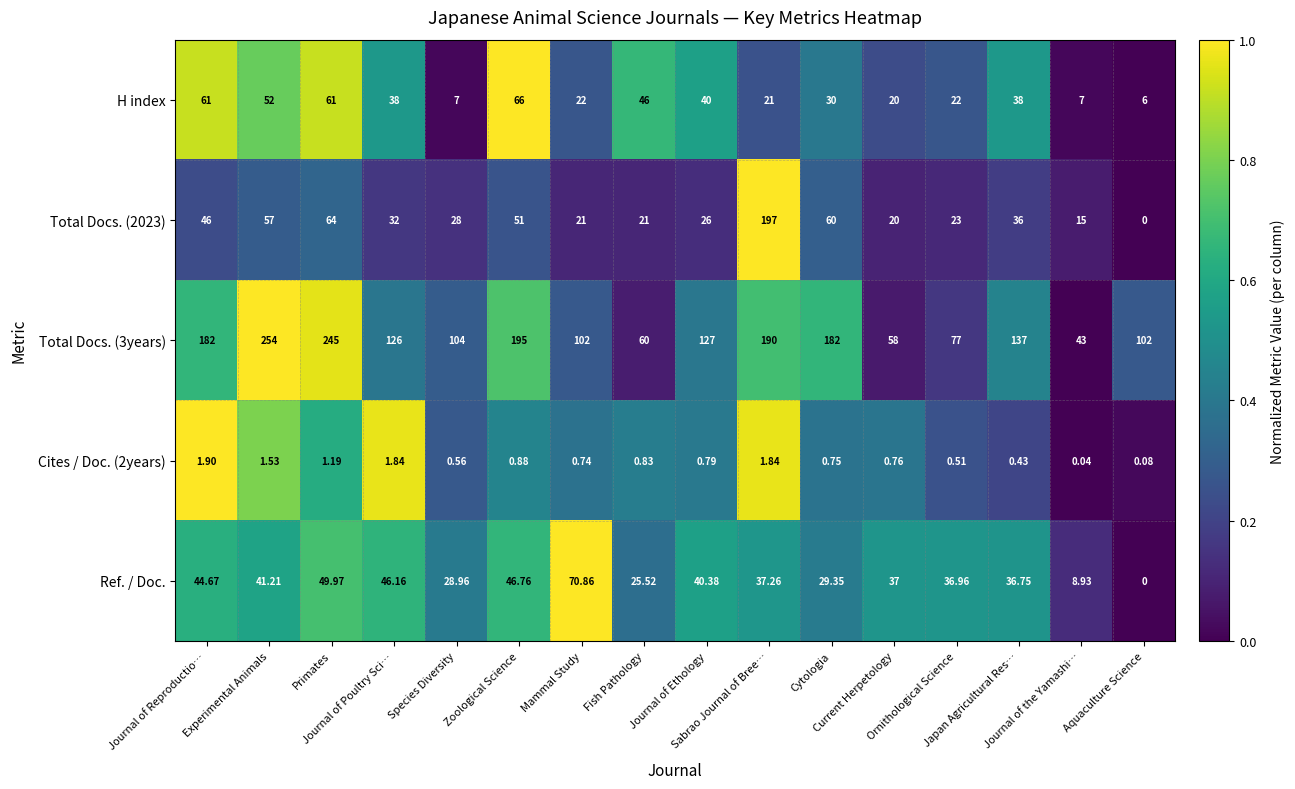

Count the number of data series in this chart.

5